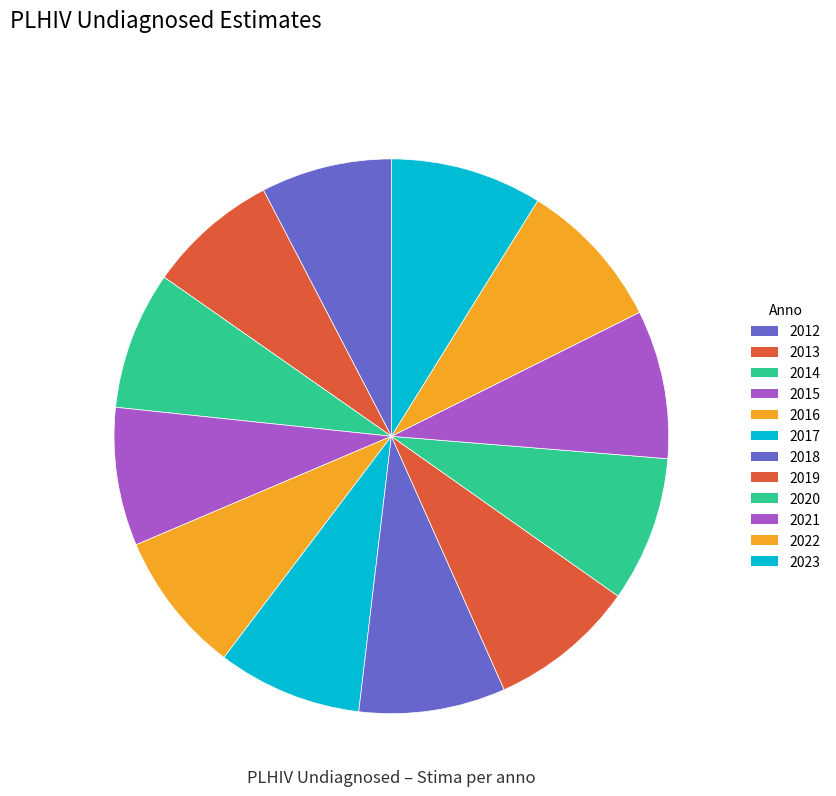

To the nearest percent, what portion does 2018 represent?

9%